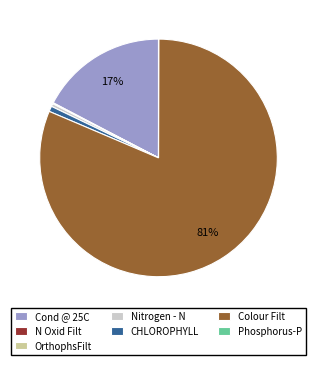

Is it true that Nitrogen - N is 0% of the pie?

True